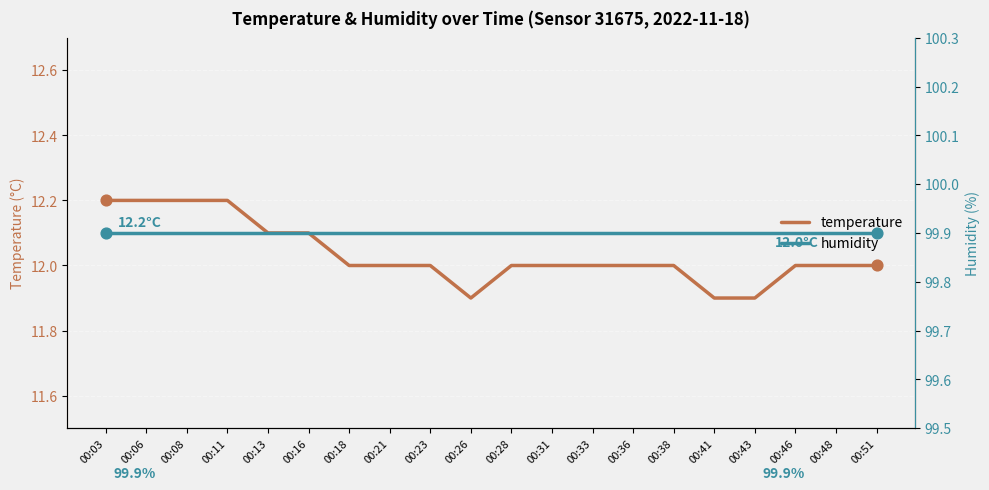

Which series has the largest Y range (max minus min)?

temperature